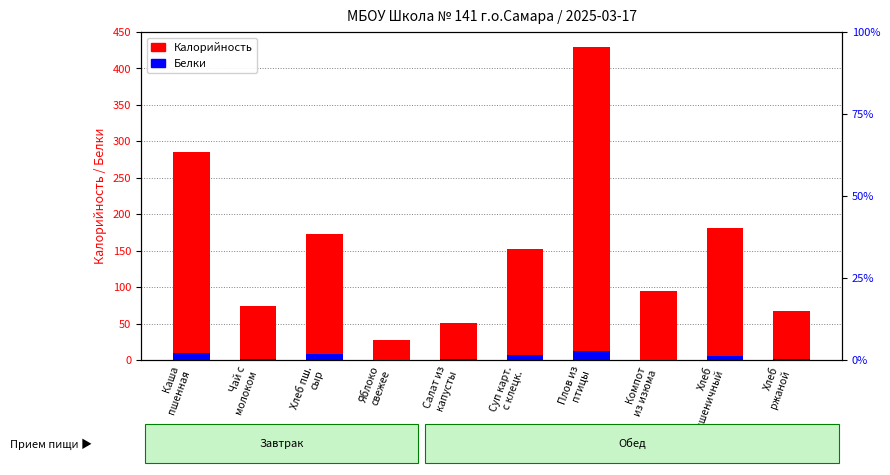

What is the spread (max minus min) of values at Салат из
капусты?

50